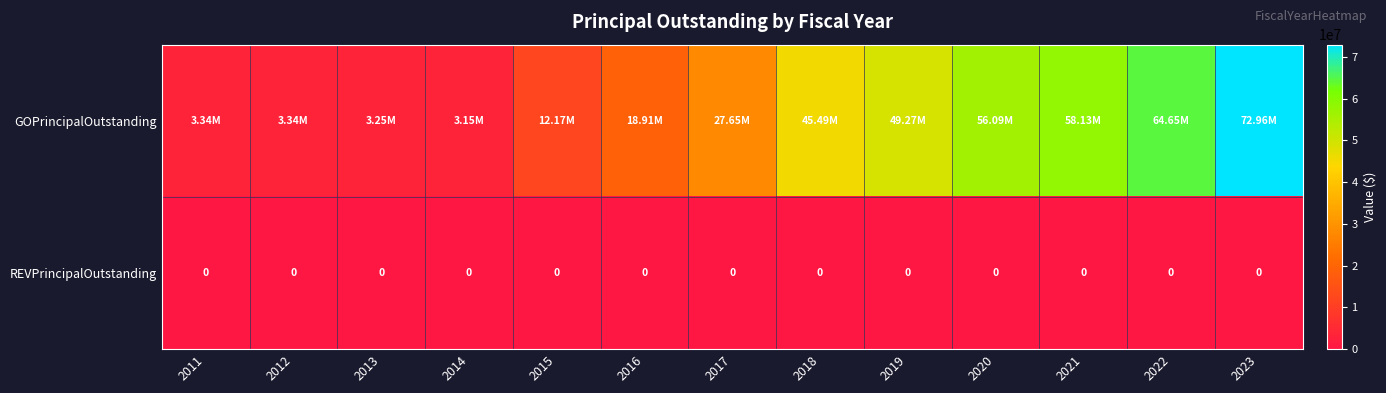

Rank the series at 2013 from highest to lowest value.

GOPrincipalOutstanding, REVPrincipalOutstanding